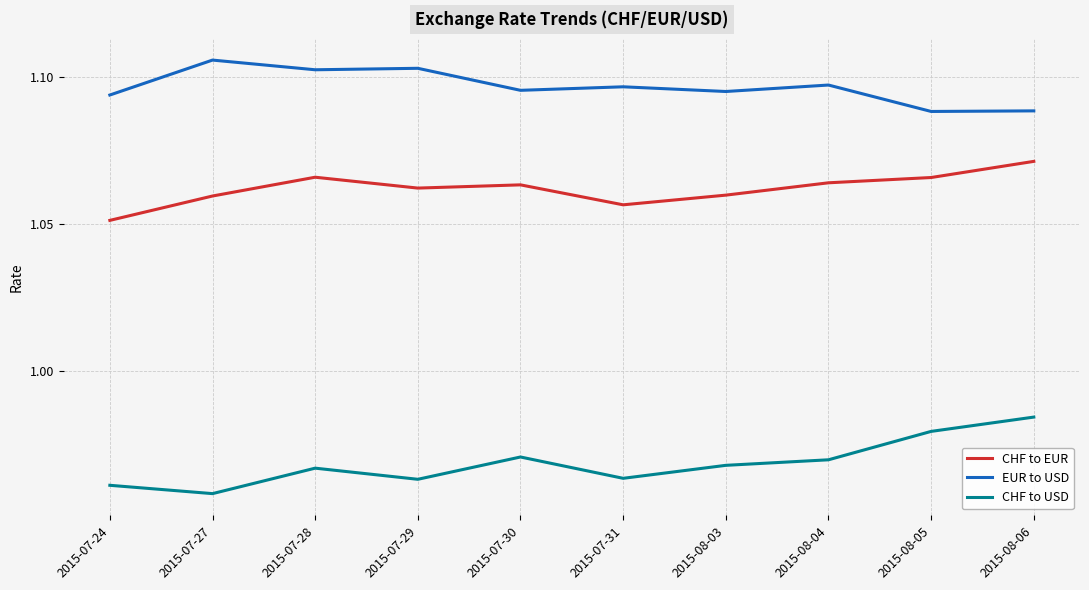

What is the total value across all series at 2015-07-29?

3.1